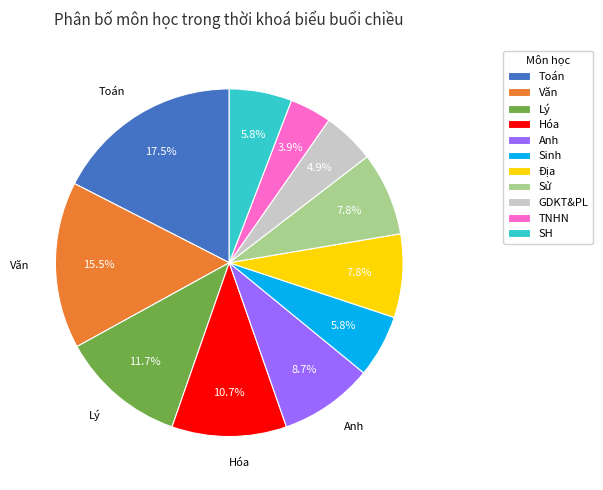

What percentage is NOT represented by Văn?

84.5%